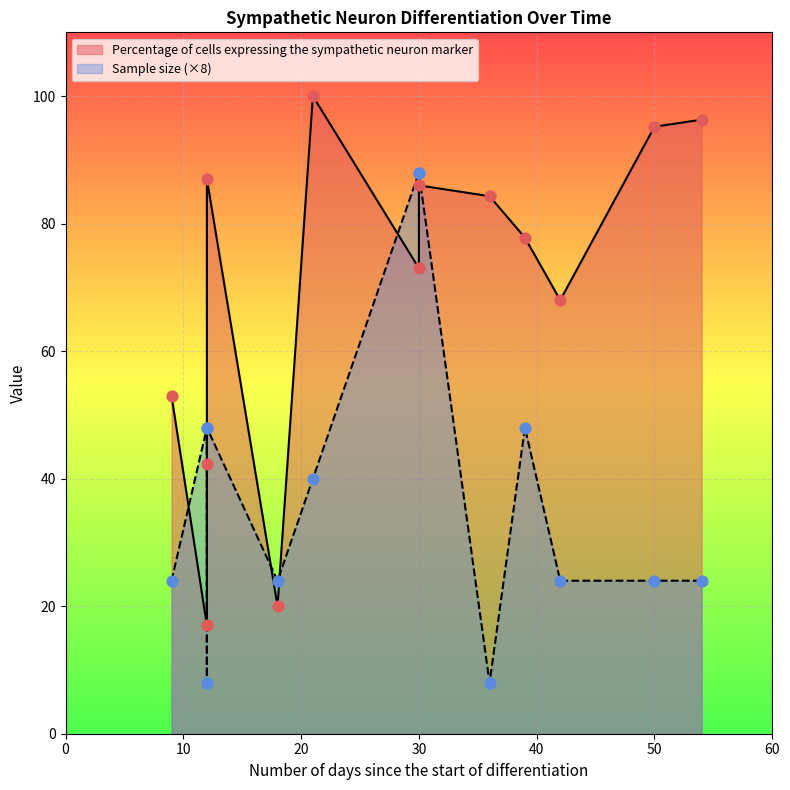

Which series reaches the maximum Y coordinate?

Percentage of cells expressing the sympathetic neuron marker